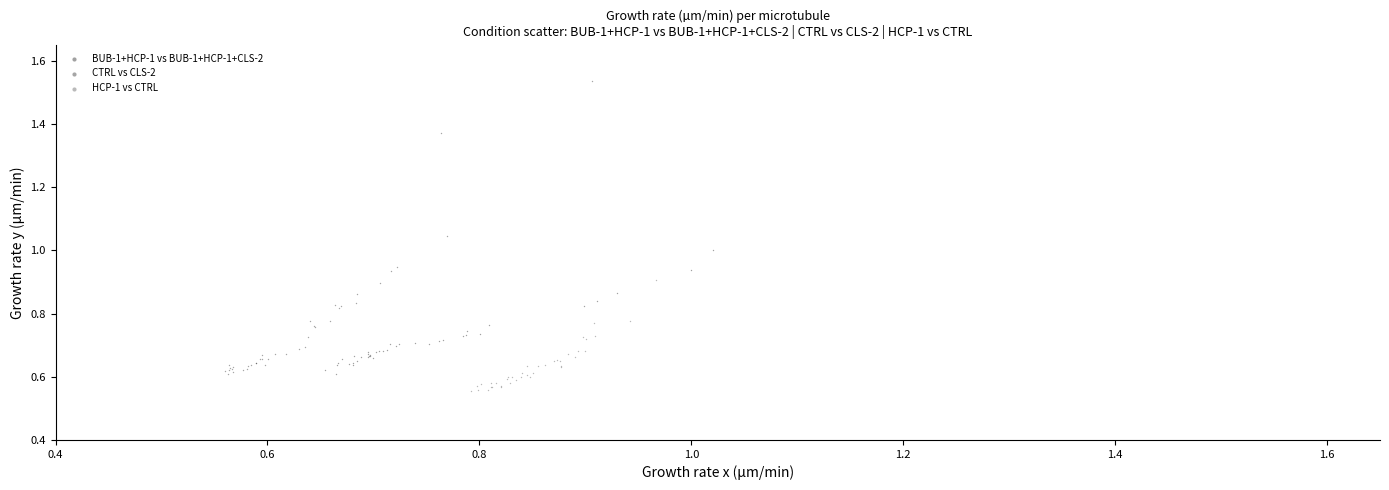

Which series contains the lowest Y value?

HCP-1 vs CTRL